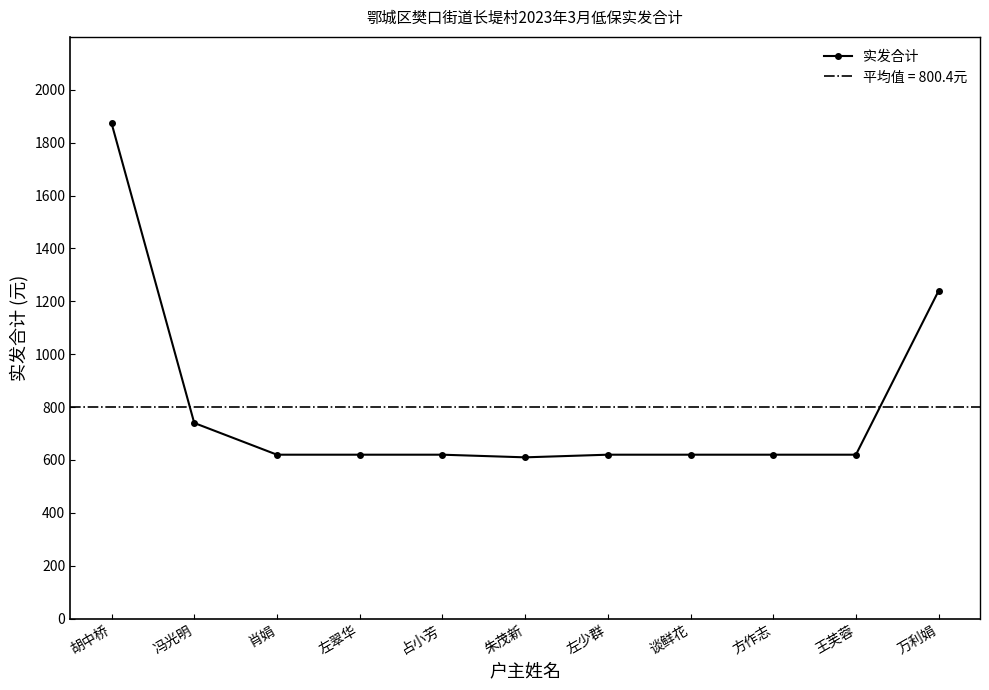

What is the ratio of the value at 左翠华 to the value at 谈鲜花?

1.0